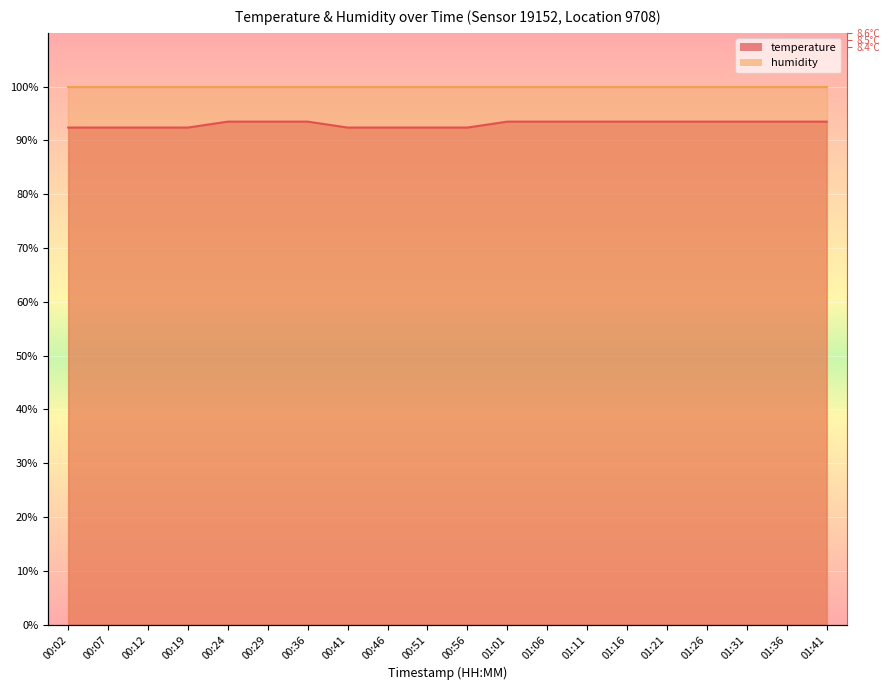

What is the label of the 10th point from the right?

00:56